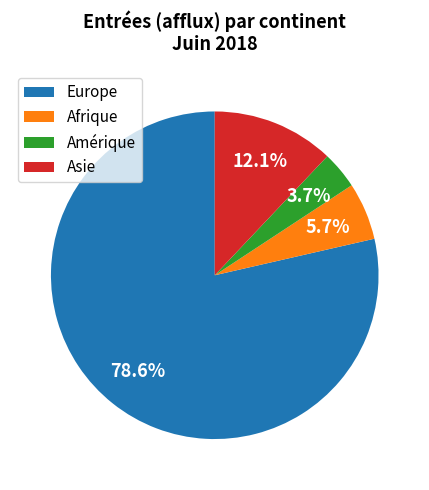

What is the ratio of the value at Asie to the value at Amérique?

3.3